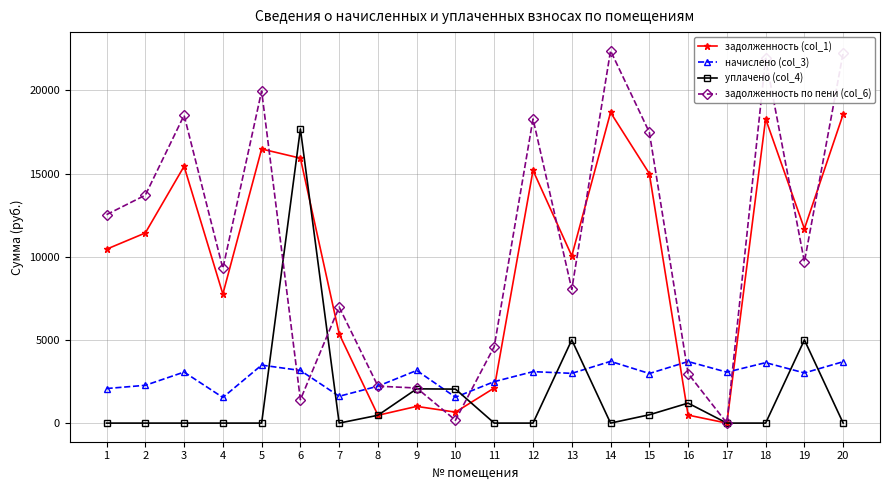

Is the value of уплачено (col_4) at 14 greater than the value of начислено (col_3) at 12?

No